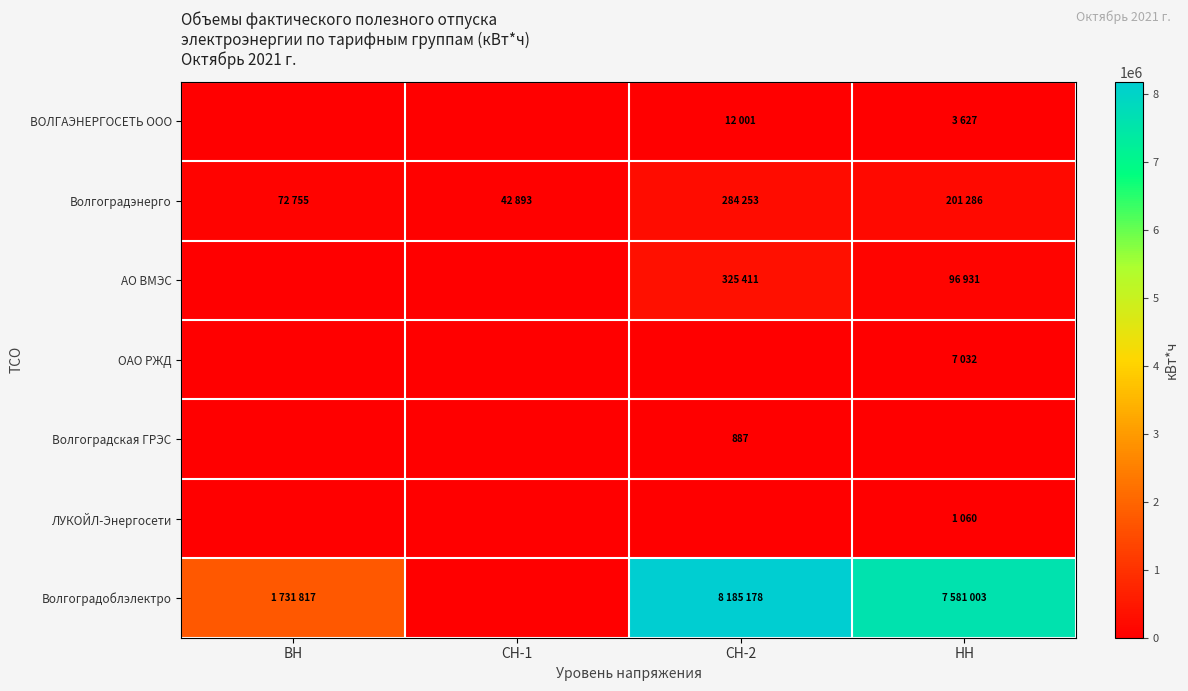

What is the spread (max minus min) of values at ВН?

1731817